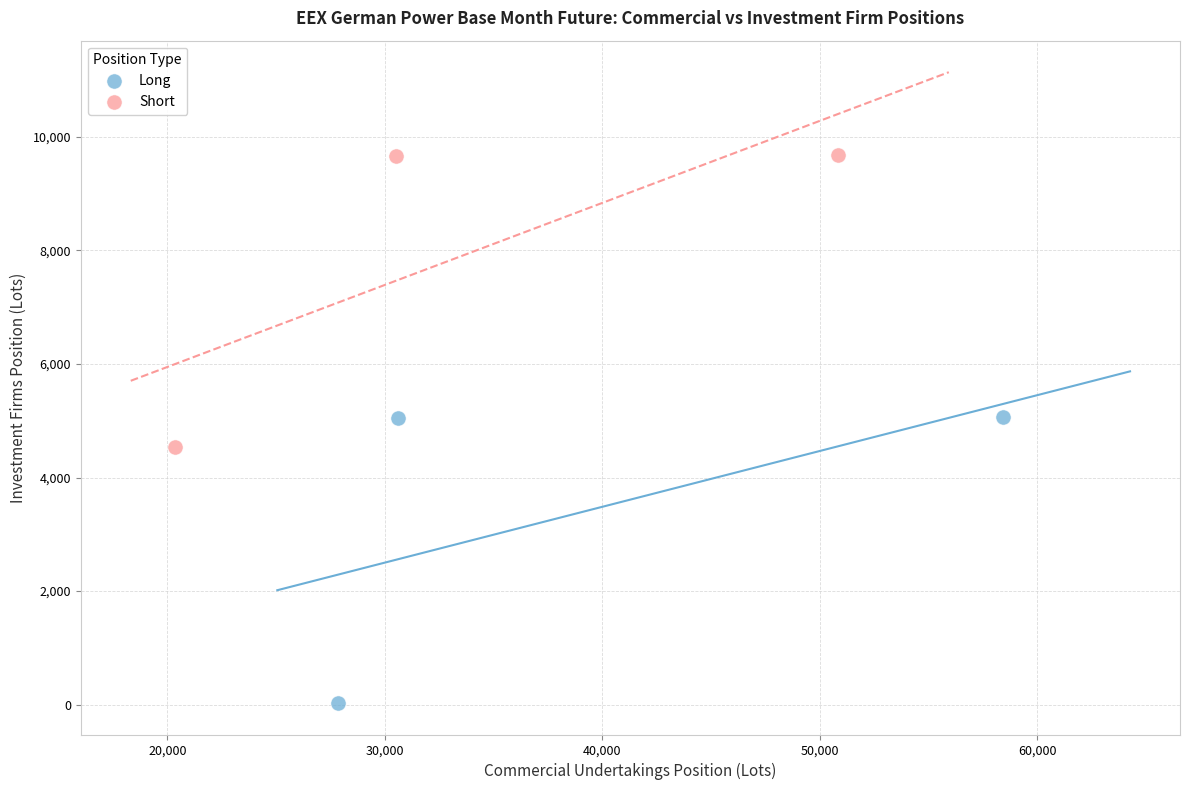

Which series reaches the maximum Y coordinate?

Short